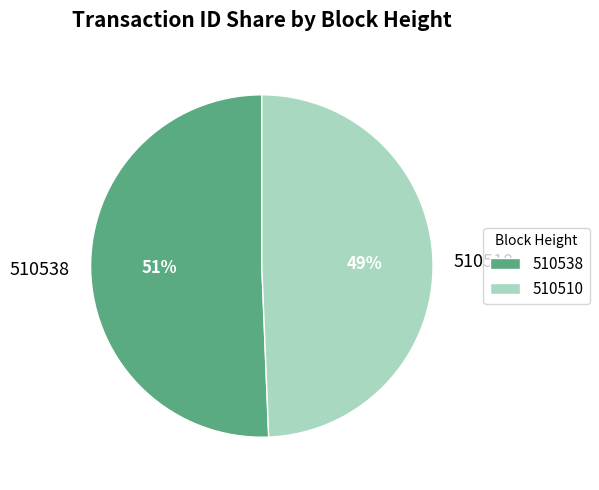

Which slice is the largest?

510538